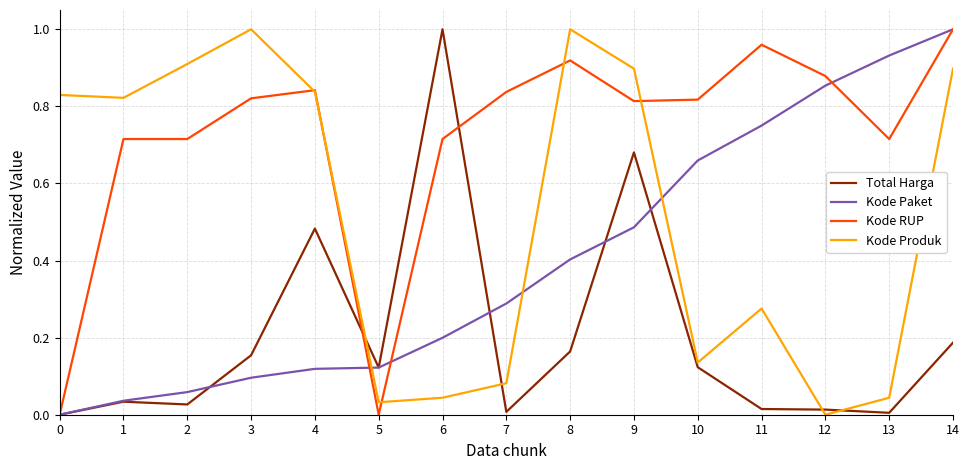

The value of Total Harga at 14 is 0.2. True or false?

True